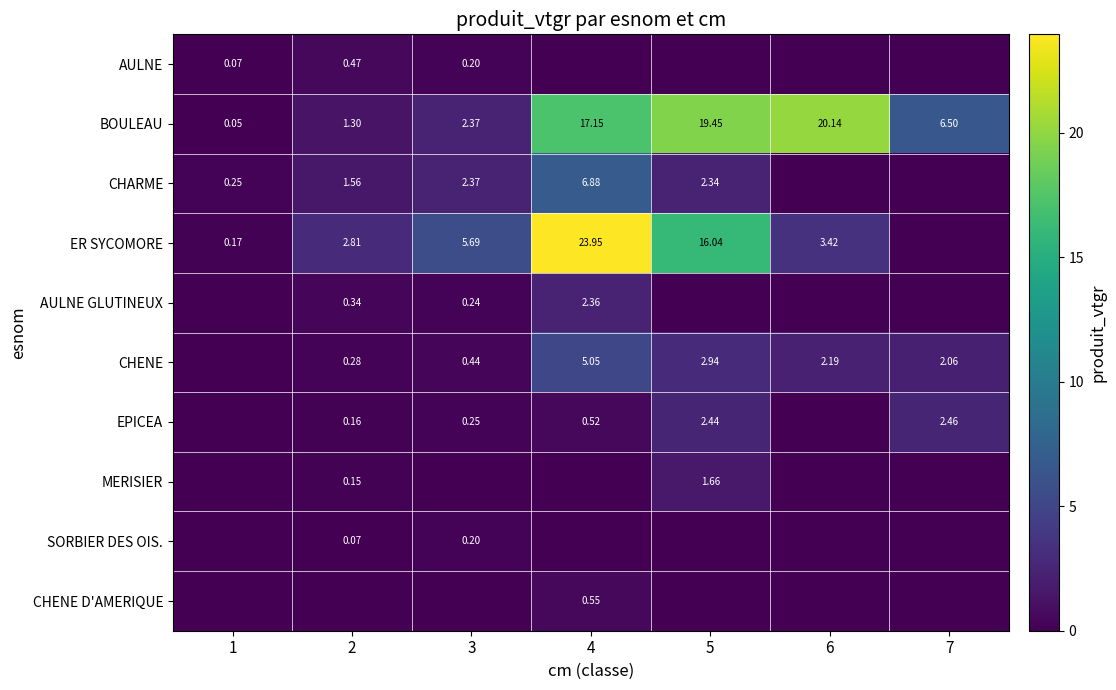

What is the sum of the AULNE GLUTINEUX values at 2 and 3?

0.6